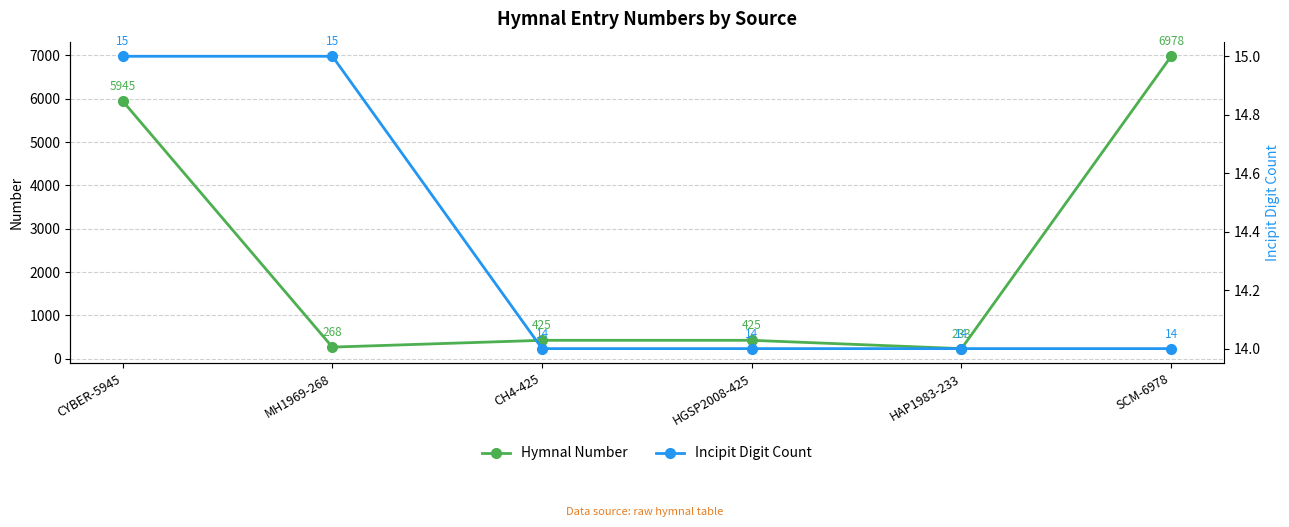

What is the sum of all Hymnal Number values?

14274